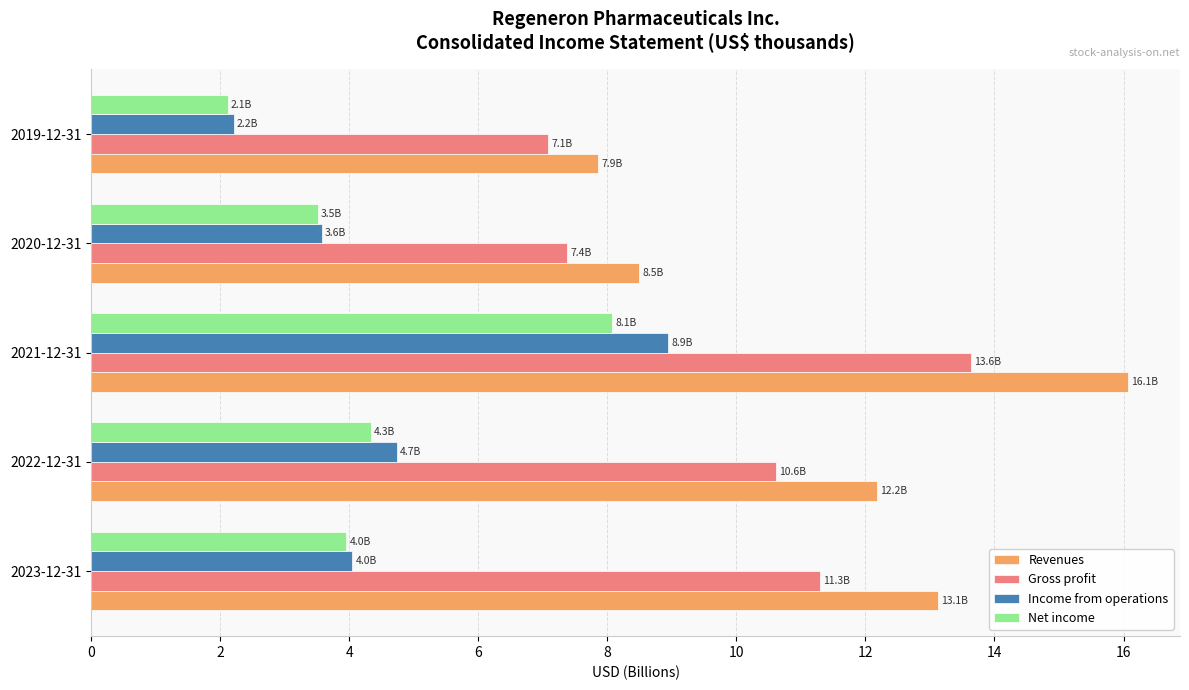

Which category has the lowest value in the Net income series?

2019-12-31